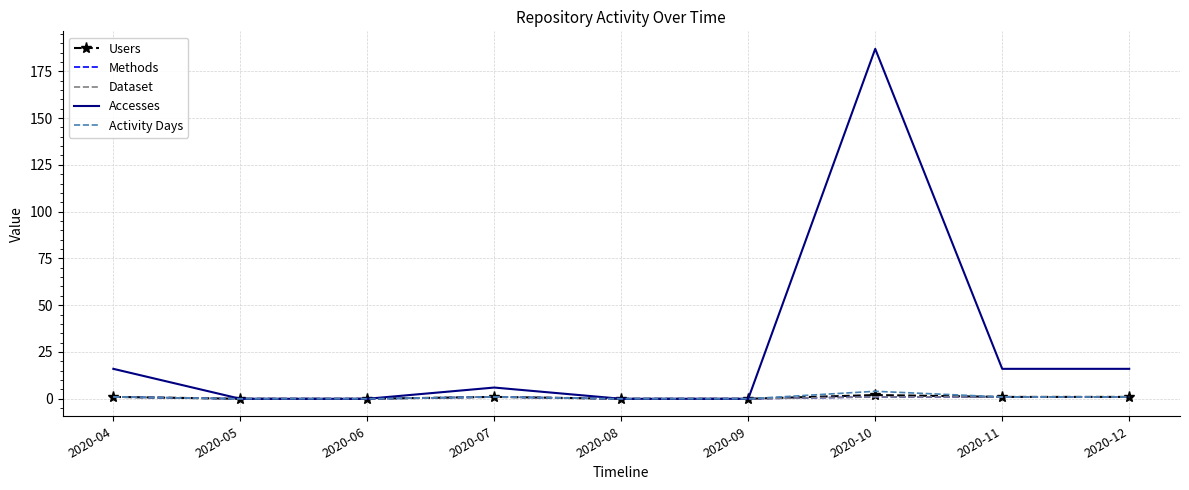

What is the value of the Activity Days point at the 9th from the left?

1